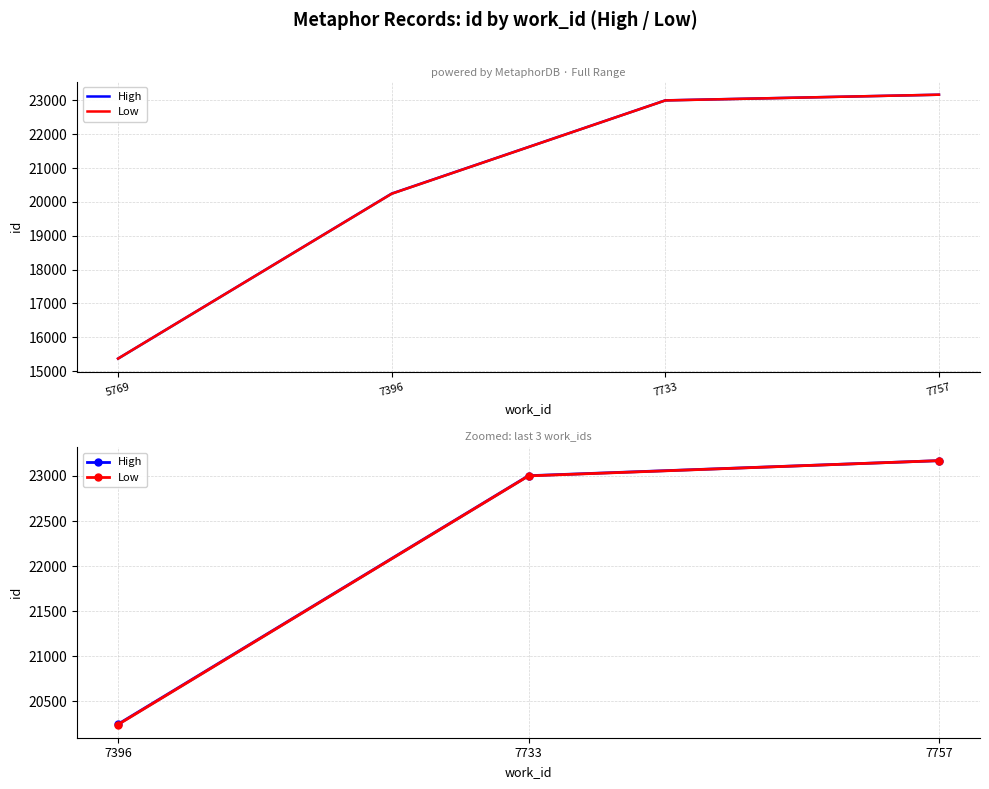

List the series in order of their peak value, highest first.

High, Low